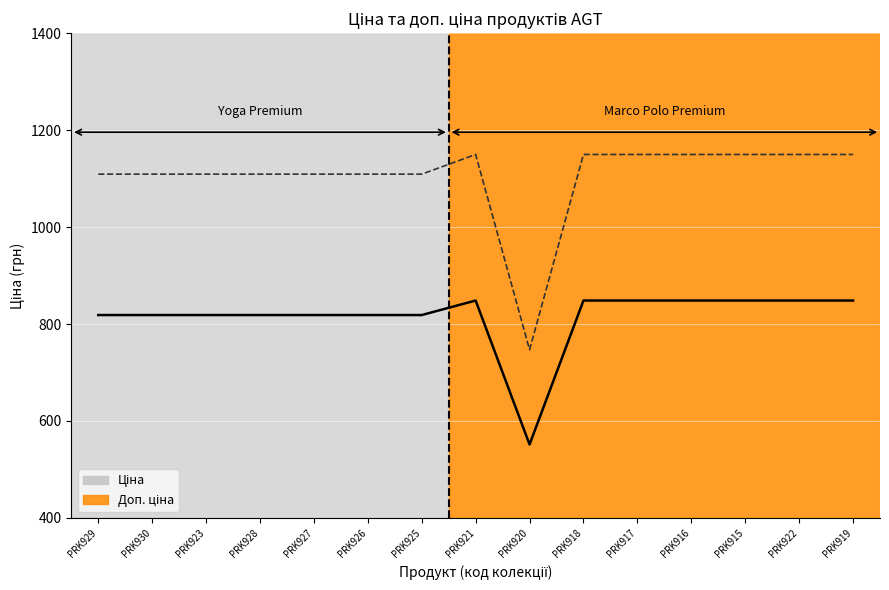

What is the sum of all Доп. ціна values?

16559.3